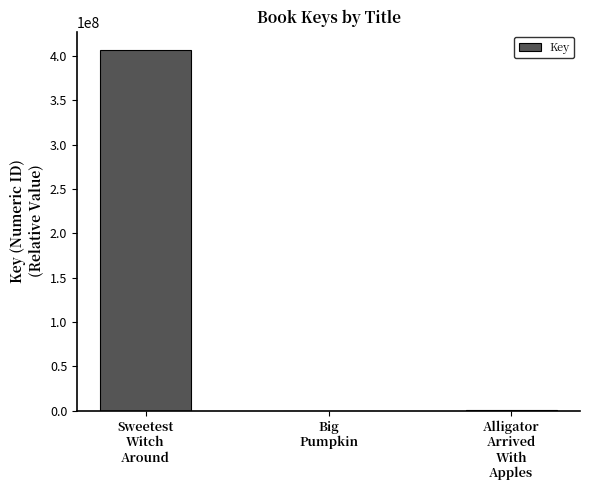

Which label corresponds to the largest value in the chart?

Sweetest
Witch
Around